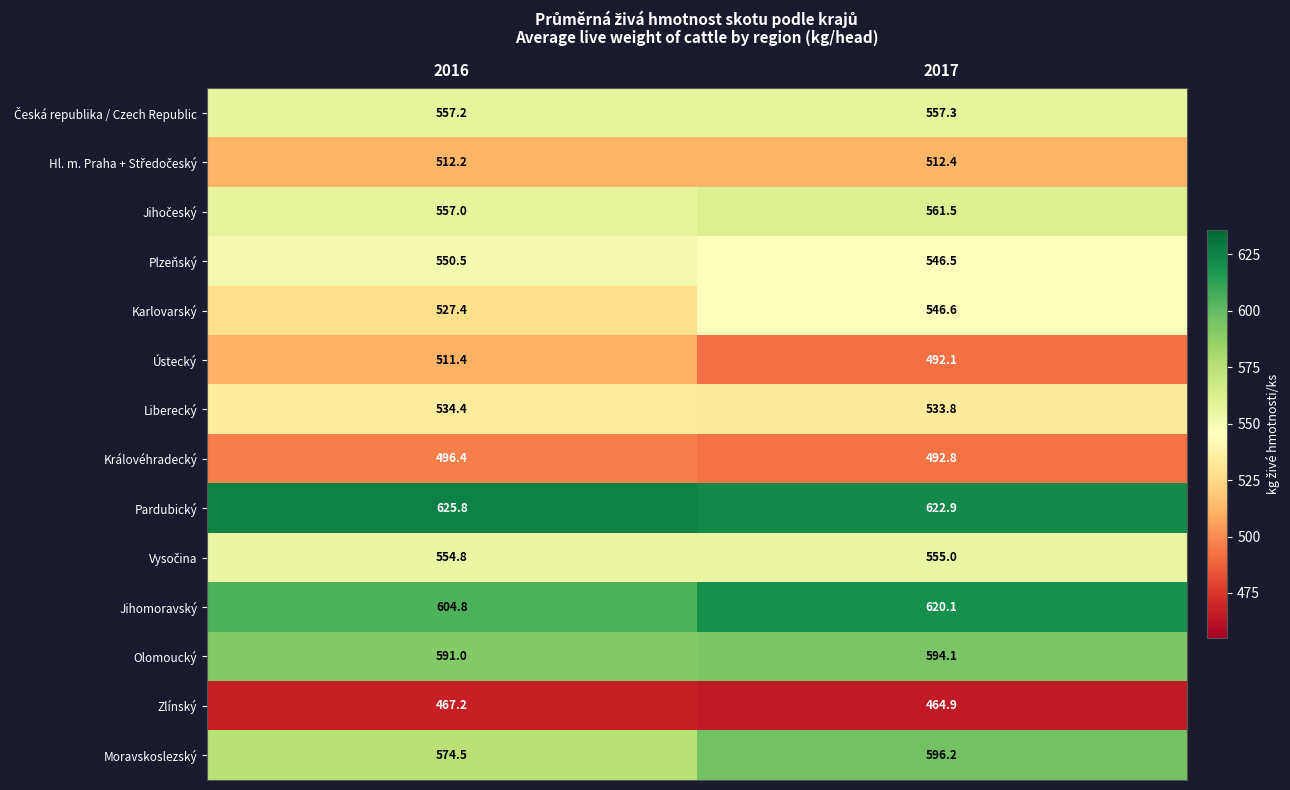

True or false: Olomoucký has a value of 829.9 at 2016.

False